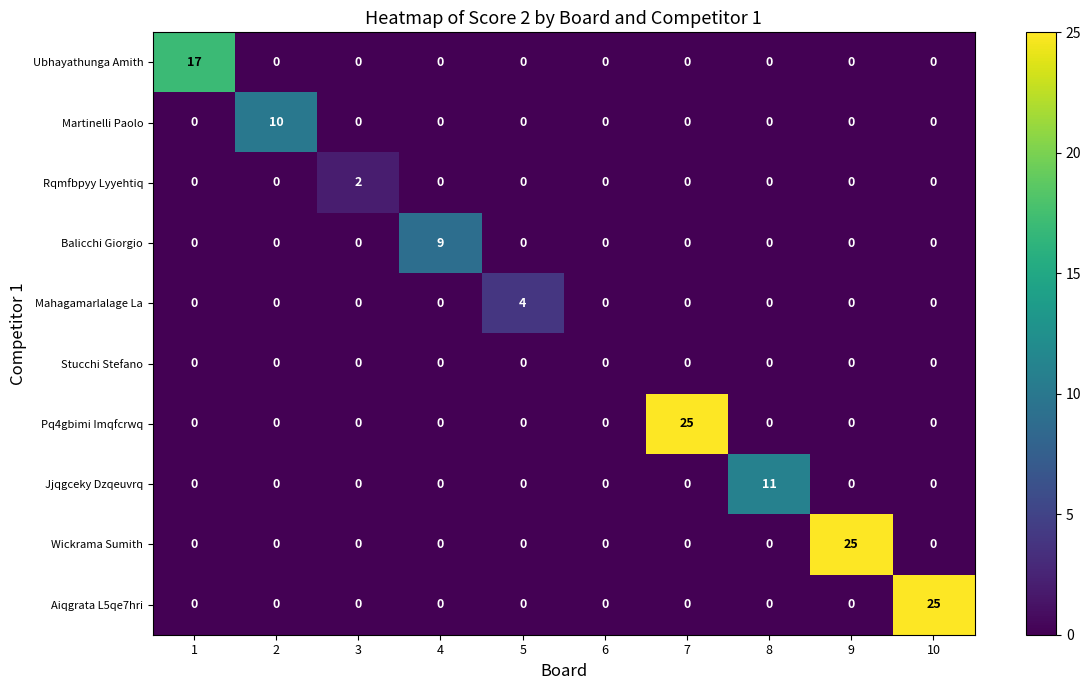

Is it true that Wickrama Sumith equals -8 at 2?

False